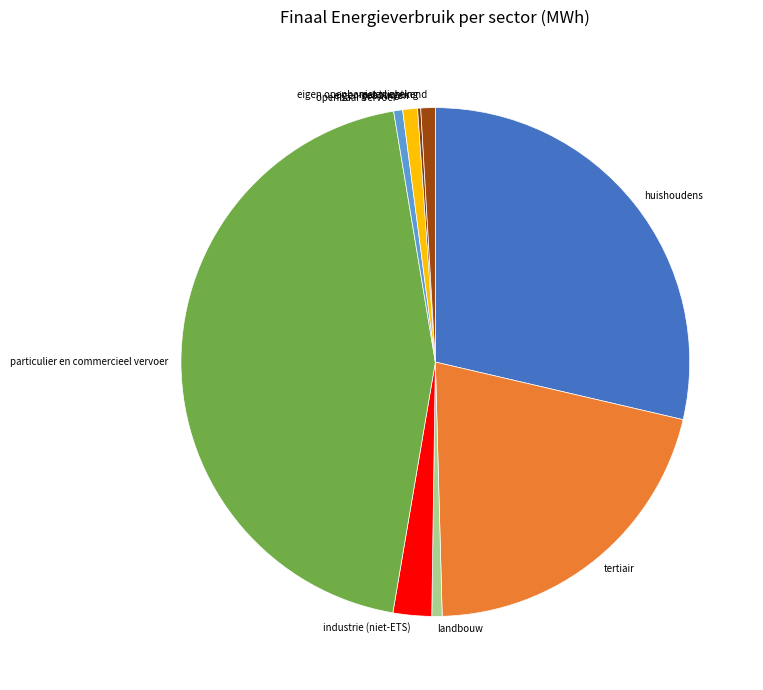

The huishoudens slice represents 35% of the pie. True or false?

False